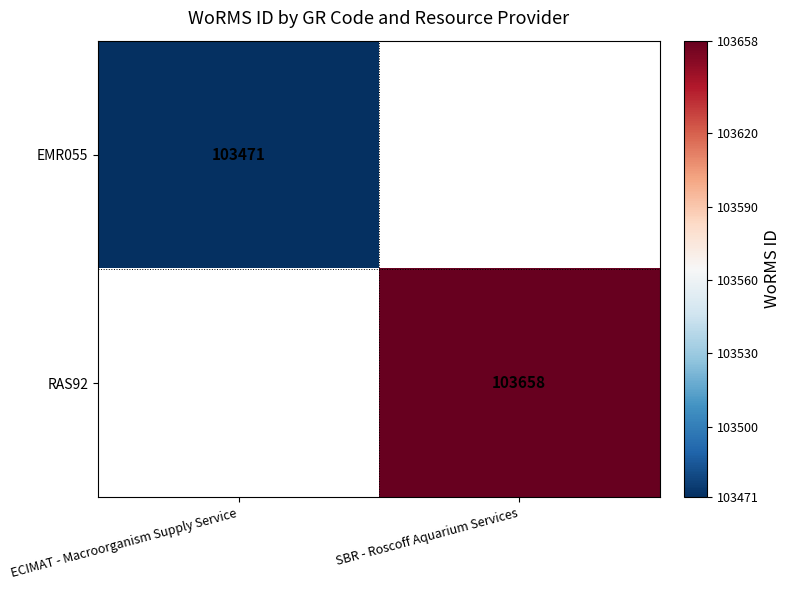

The value of EMR055 at ECIMAT - Macroorganism Supply Service is 25173. True or false?

False